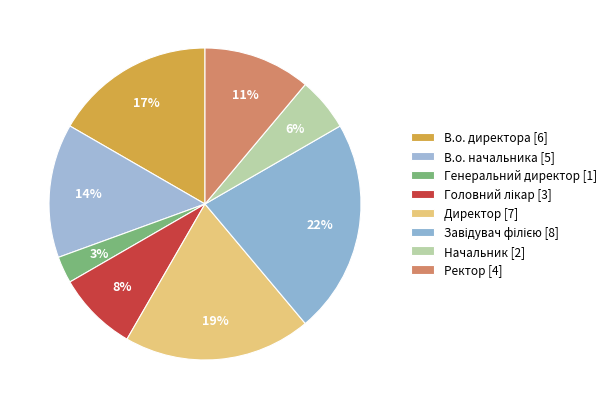

True or false: Директор accounts for 26% of the total.

False